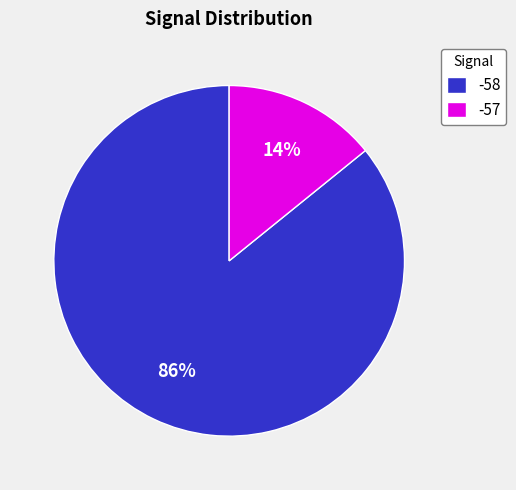

To the nearest percent, what is the average slice percentage?

50%